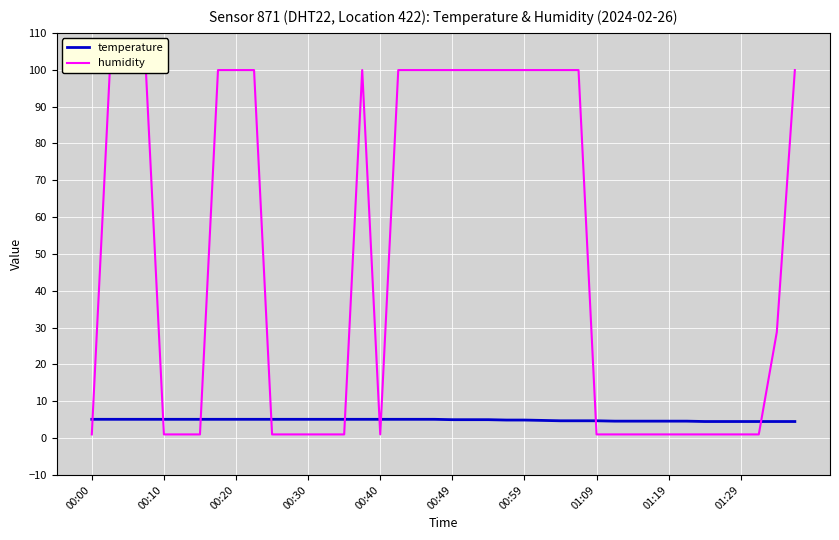

What is the lowest value of the temperature series?

4.5